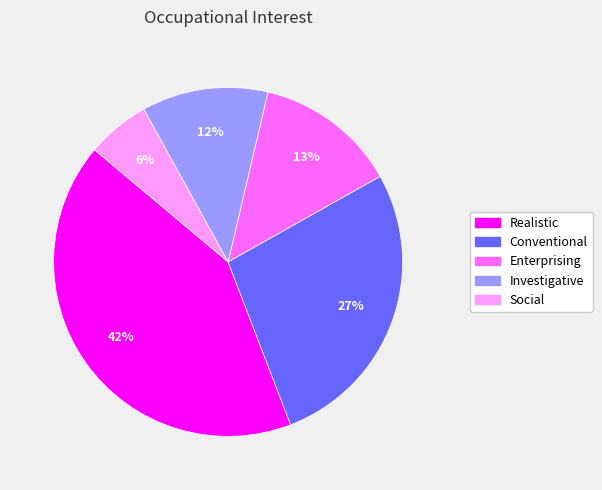

Rank the categories by value from lowest to highest.

Social, Investigative, Enterprising, Conventional, Realistic